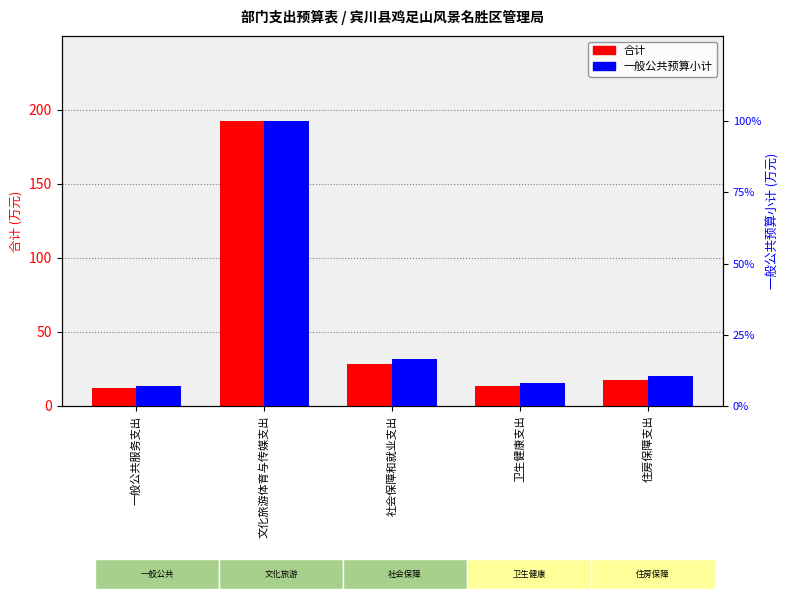

What is the minimum value shown in the chart?

11.8